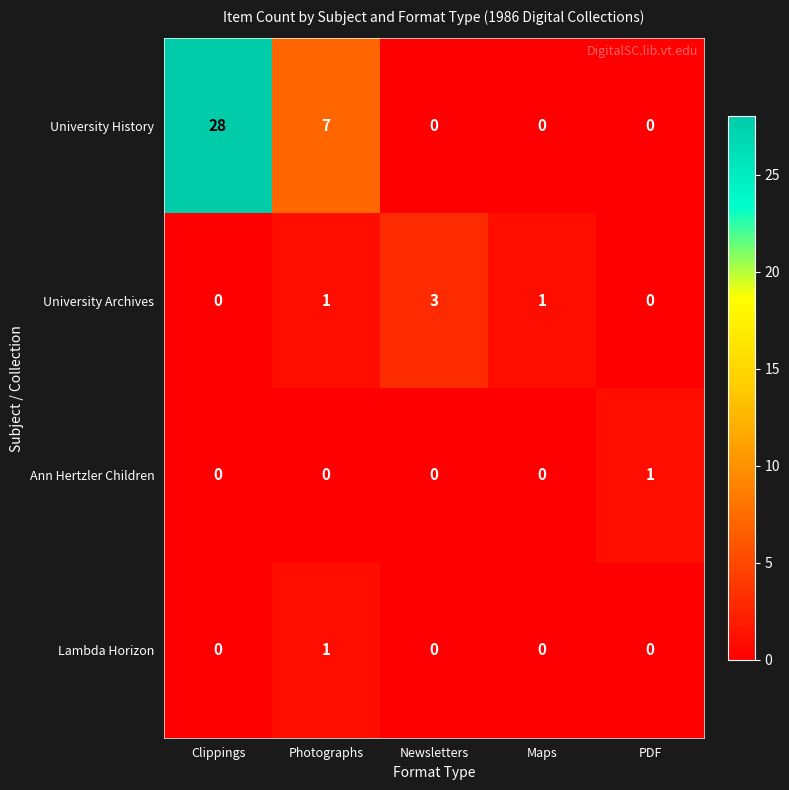

Which series has the largest range (max minus min)?

University History